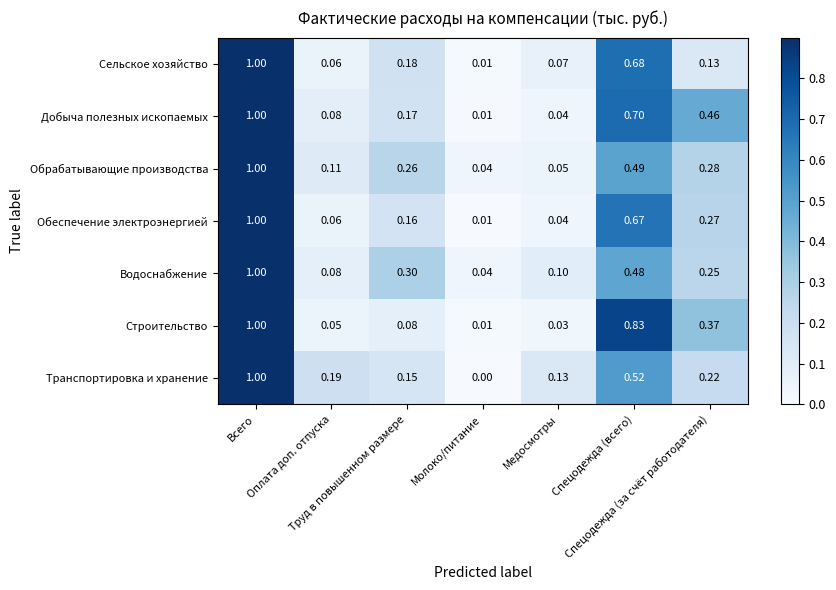

Which series has the widest spread of values?

Транспортировка и хранение